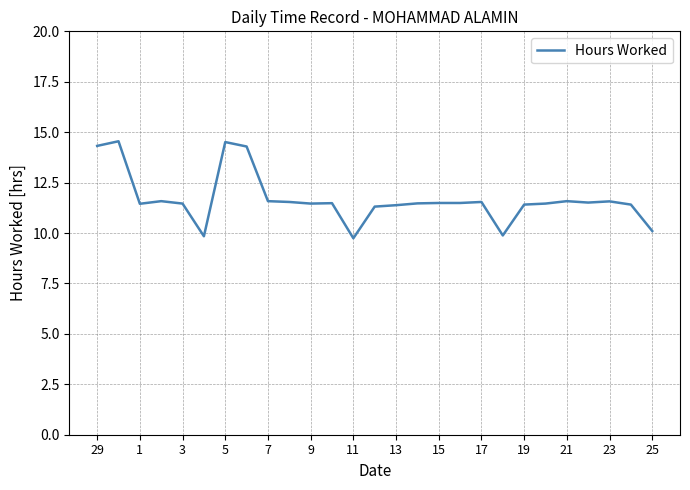

Count the number of categories in the chart.

27